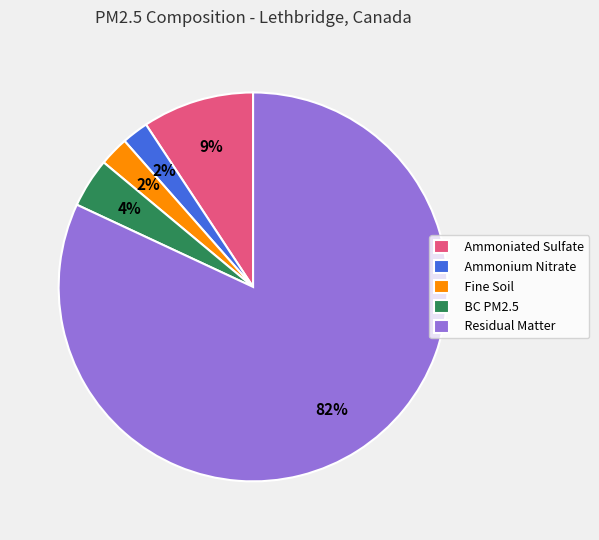

What is the largest slice in the pie chart?

Residual Matter